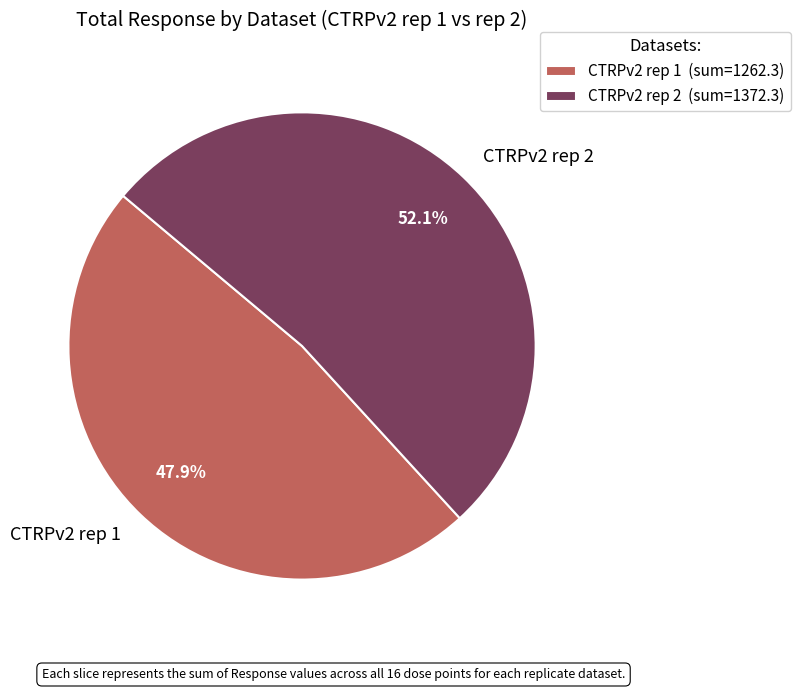

Does any single category account for the majority?

Yes